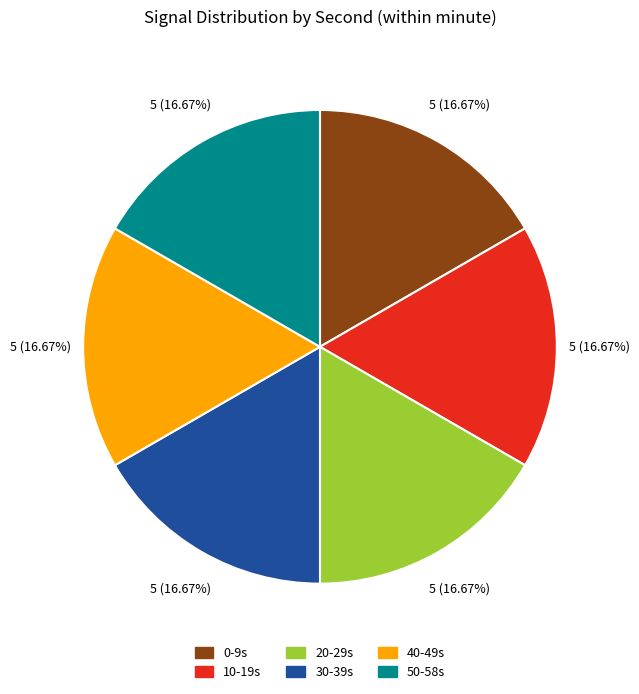

To the nearest percent, what is the average slice percentage?

17%